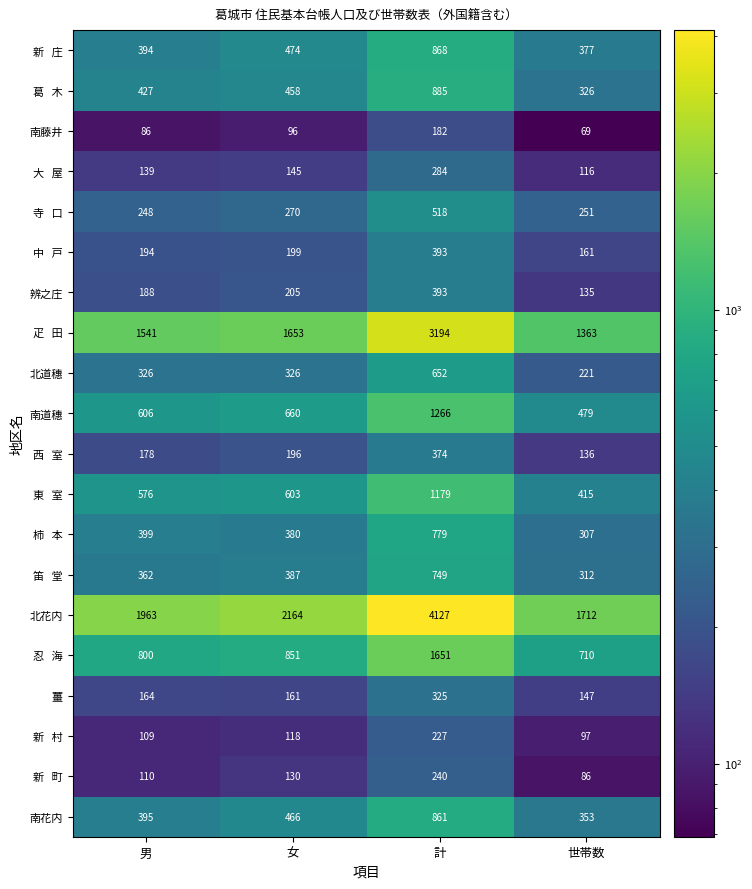

Where is 辨之庄 nearest to the value 264?

女